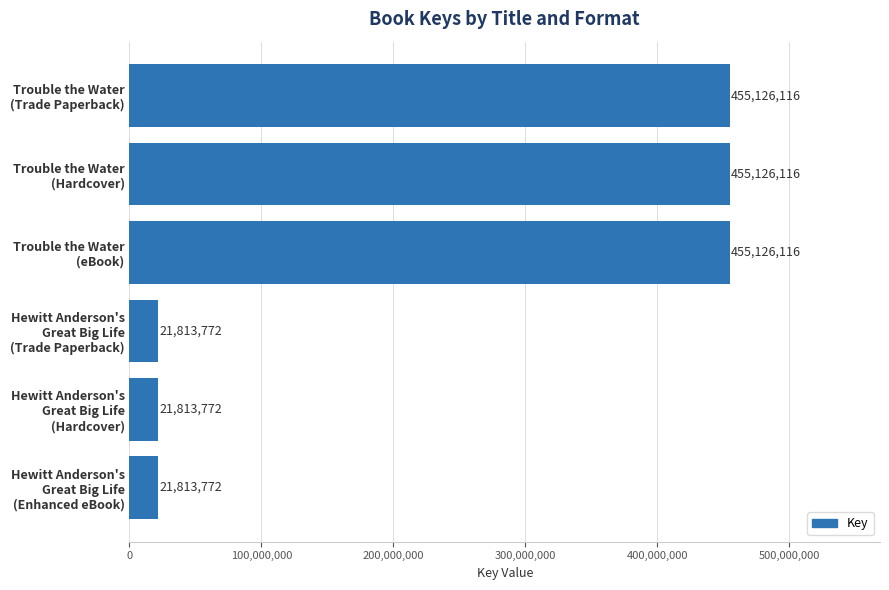

Reading bottom to top, extract all data points from this chart.

21813772	21813772	21813772	455126116	455126116	455126116